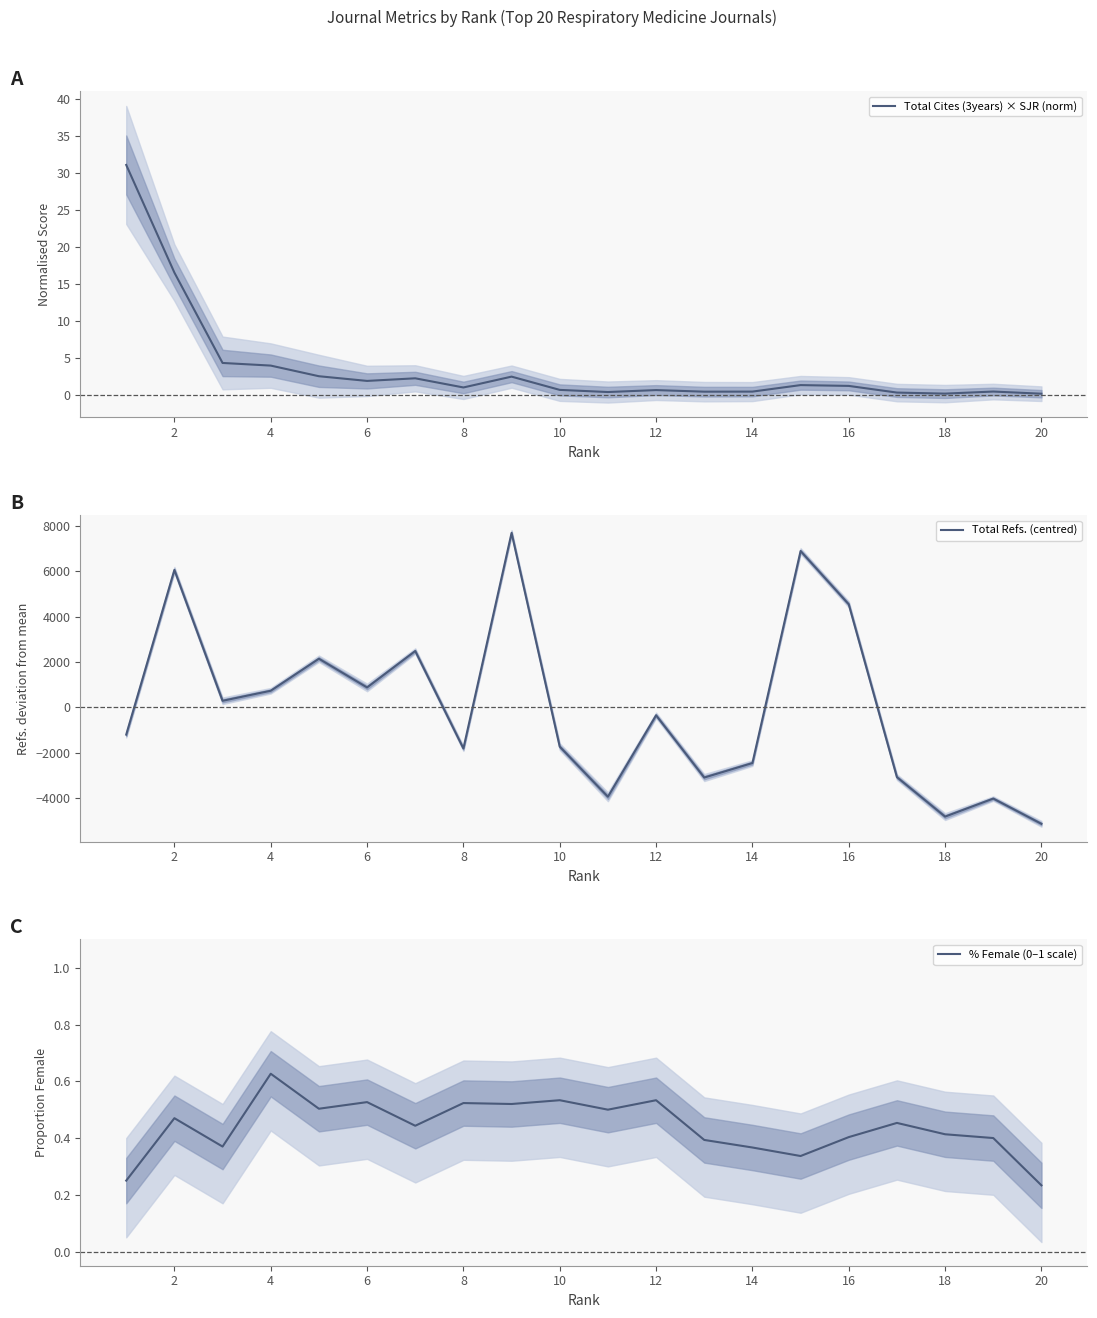

The Total Cites (3years) × SJR (norm) series shows 4.0 at 4. True or false?

True